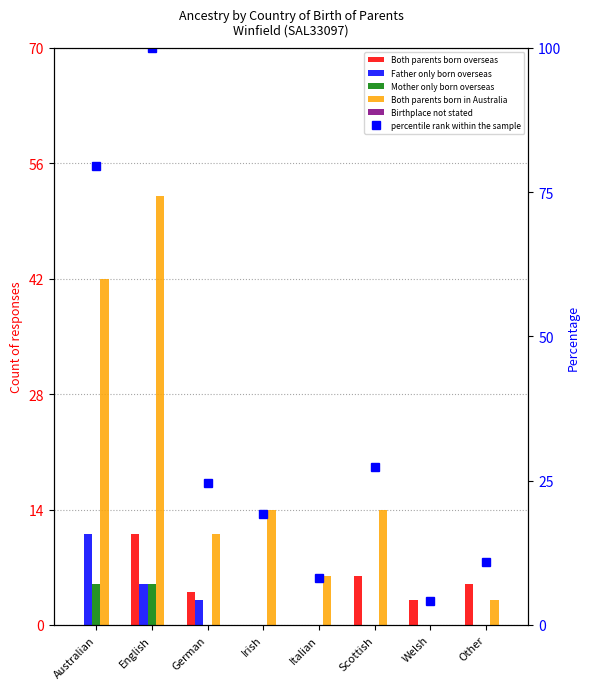

Between Australian and German, which series saw the biggest shift?

percentile rank within the sample